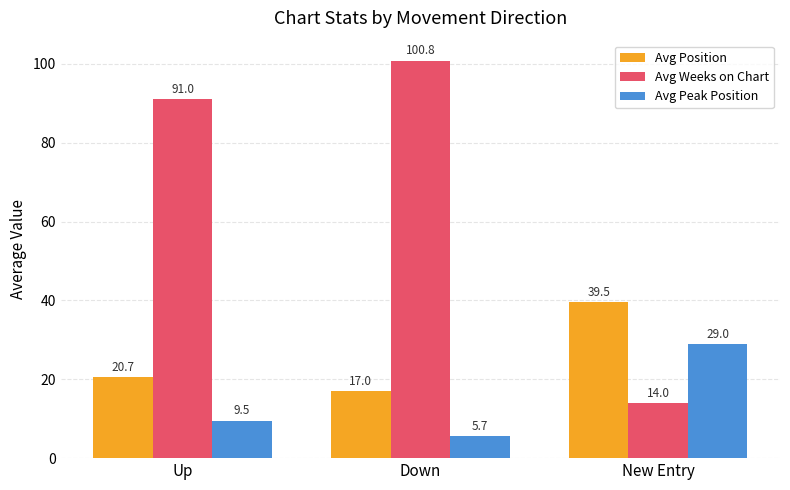

Reading left to right, list all the values displayed in this chart.

Avg Position: Up=20.7	Down=17.0	New Entry=39.5
Avg Weeks on Chart: Up=91.0	Down=100.8	New Entry=14.0
Avg Peak Position: Up=9.5	Down=5.7	New Entry=29.0